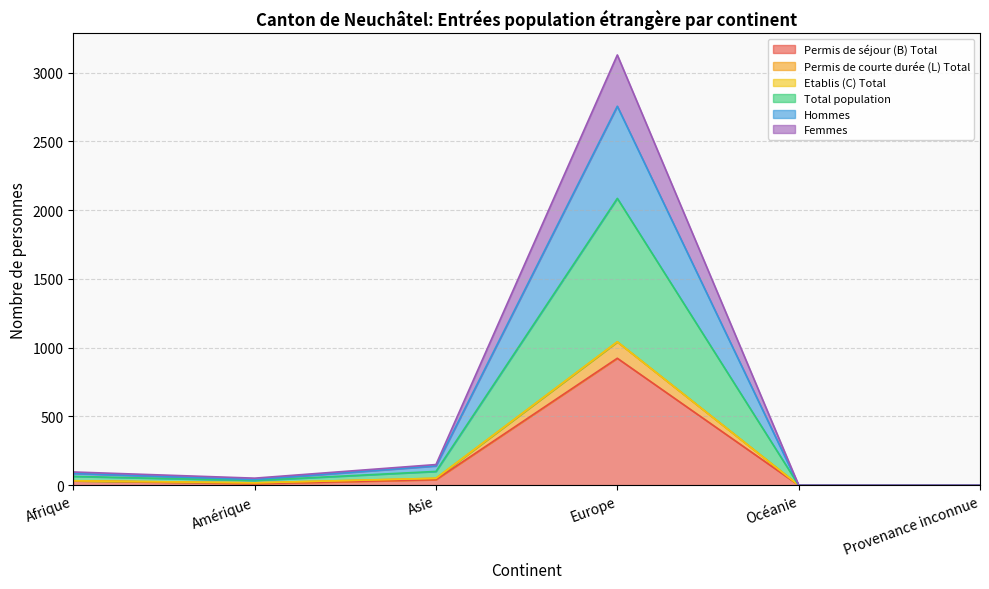

True or false: Permis de courte durée (L) Total and Femmes intersect in this chart.

False